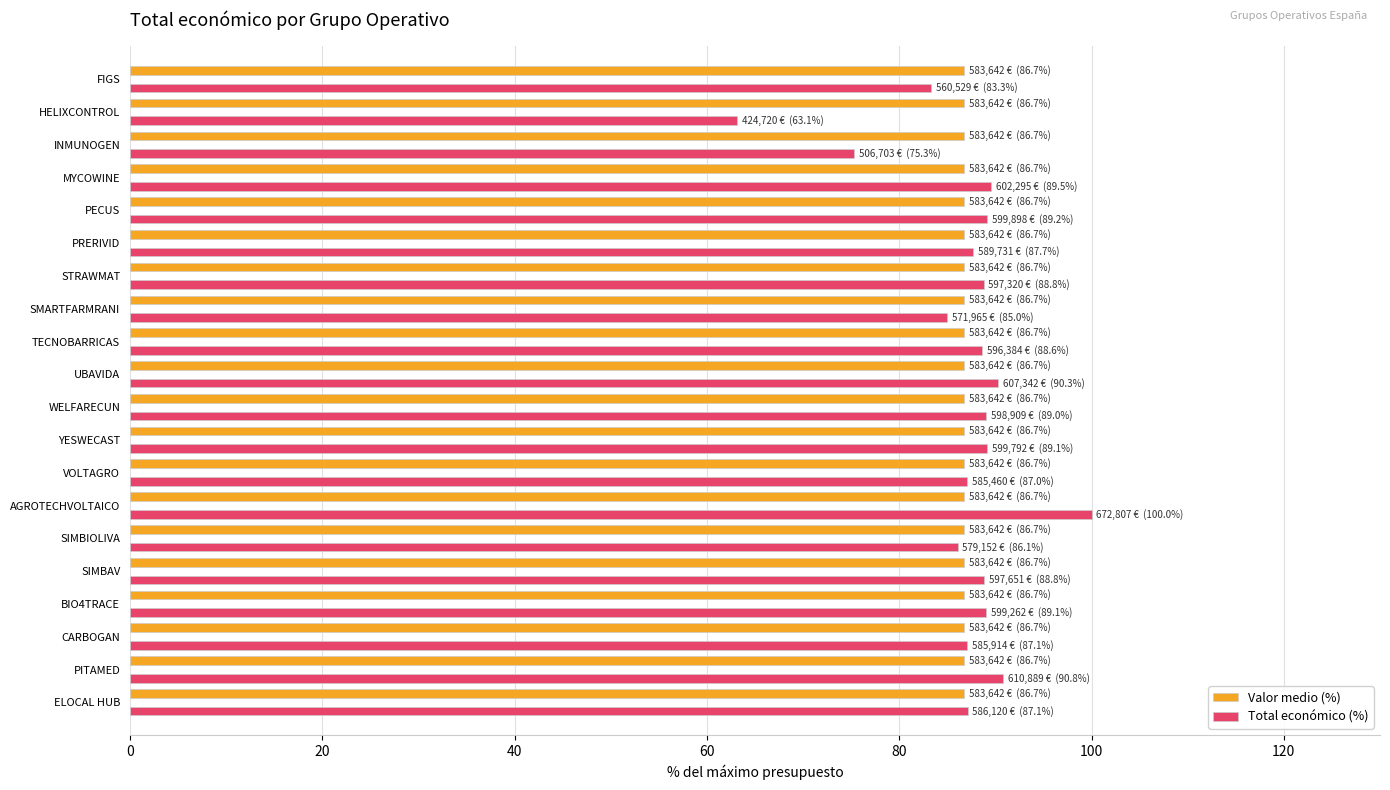

What is the average value of the Total económico (%) series?

86.7